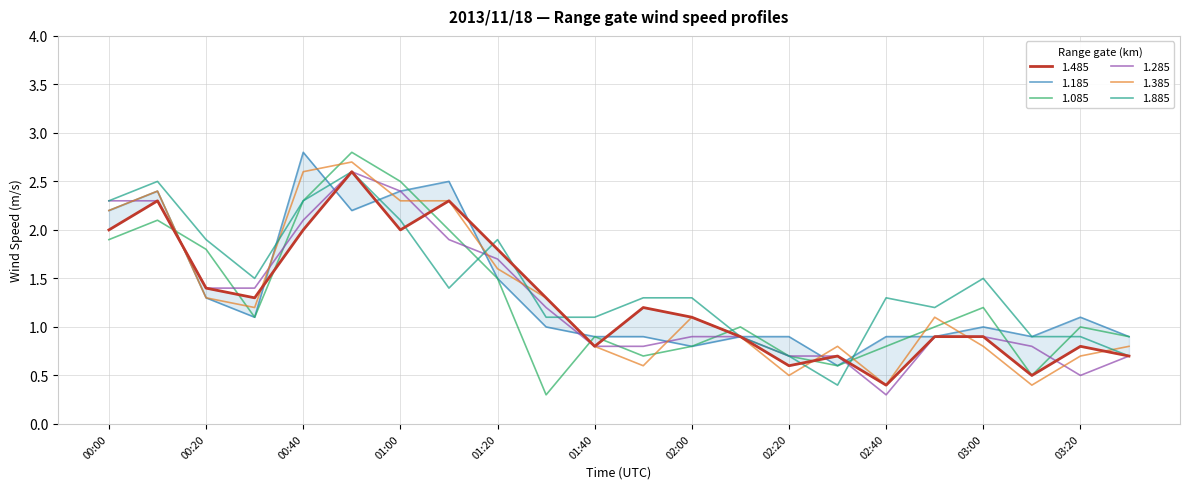

Read the 1.485 value at 01:20.

1.8